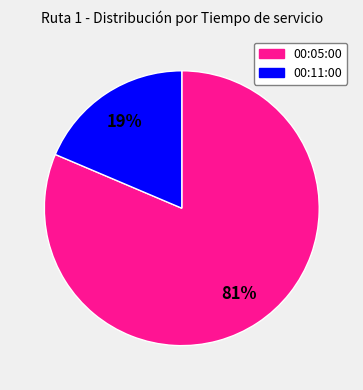

Is the sum of 00:05:00 and 00:11:00 greater than half?

Yes